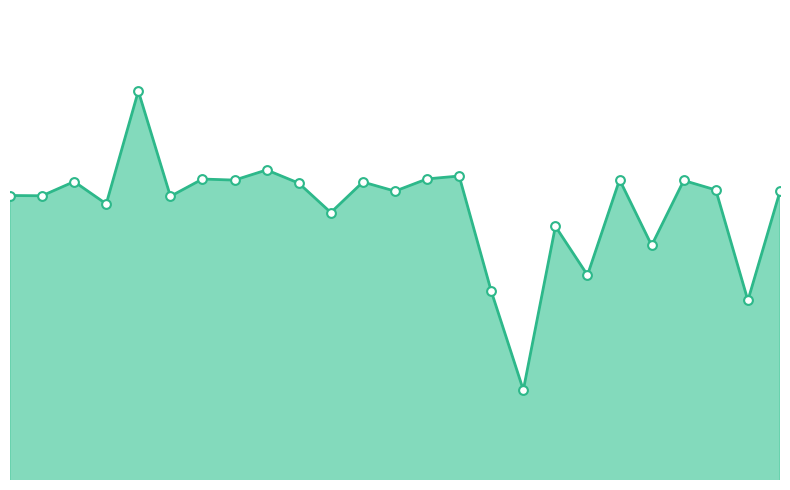

Does the chart have visible grid lines?

No